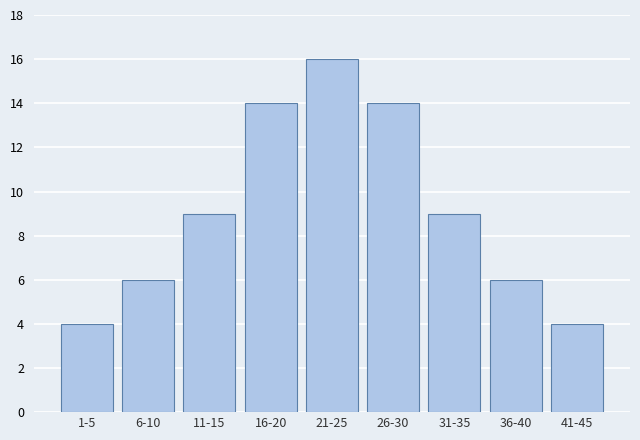

Reading left to right, transcribe all the data shown in this chart.

4	6	9	14	16	14	9	6	4